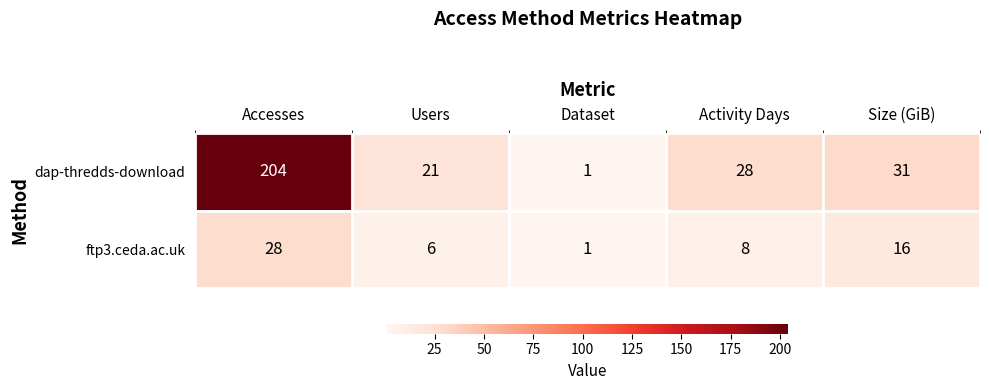

What is the spread (max minus min) of values at Size (GiB)?

15